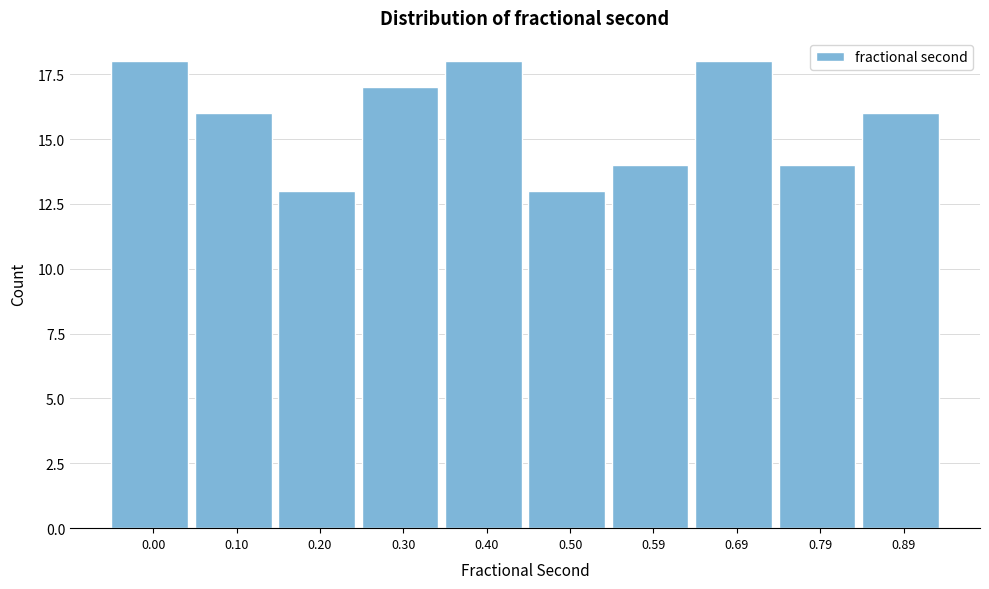

Reading right to left, list all the values displayed in this chart.

0.89=16	0.79=14	0.69=18	0.59=14	0.50=13	0.40=18	0.30=17	0.20=13	0.10=16	0.00=18